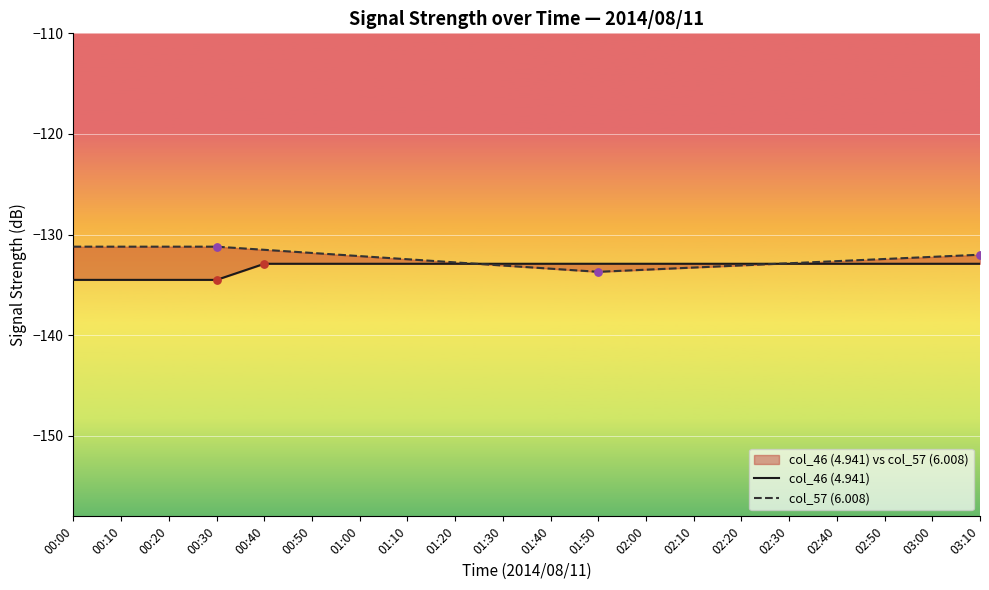

What is the total value across all series at 01:50?

-266.6